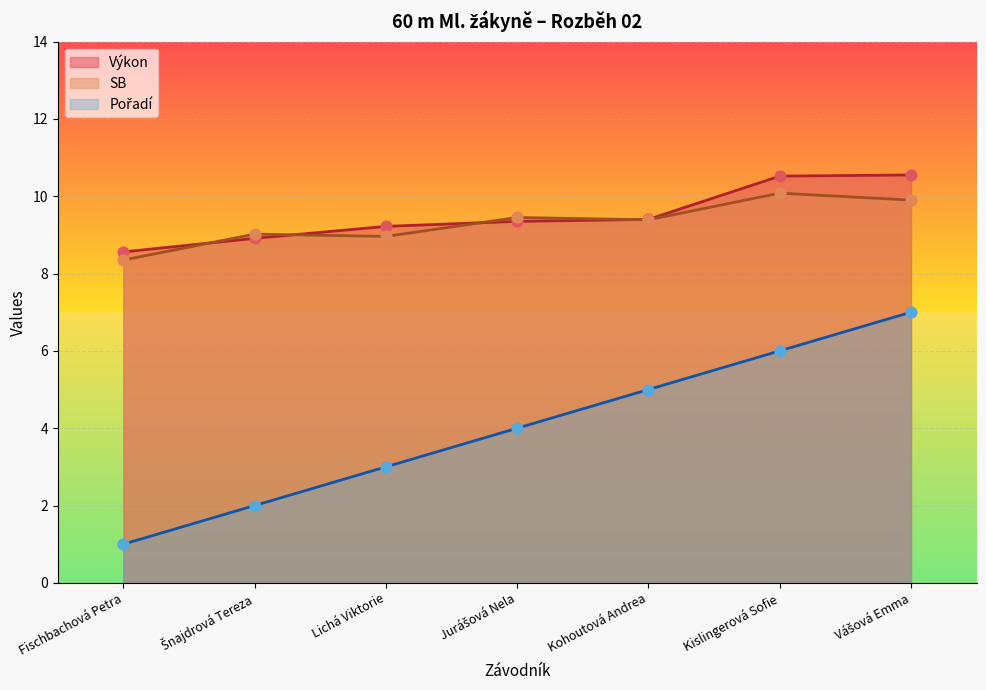

At which category is the sum across all series the highest?

Vášová Emma